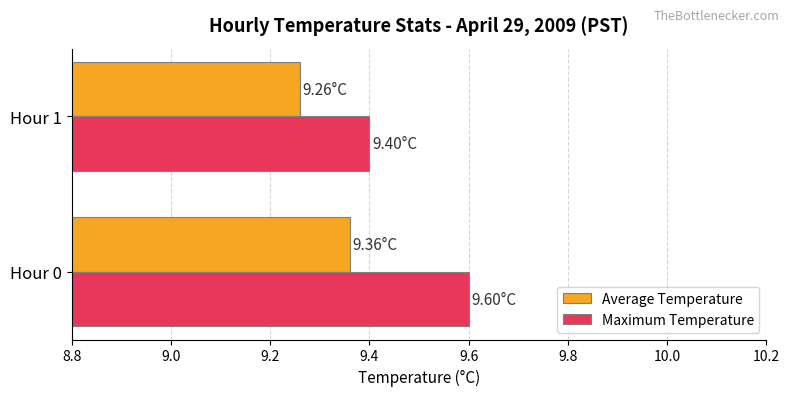

Rank the categories by Average Temperature value from lowest to highest.

Hour 1, Hour 0